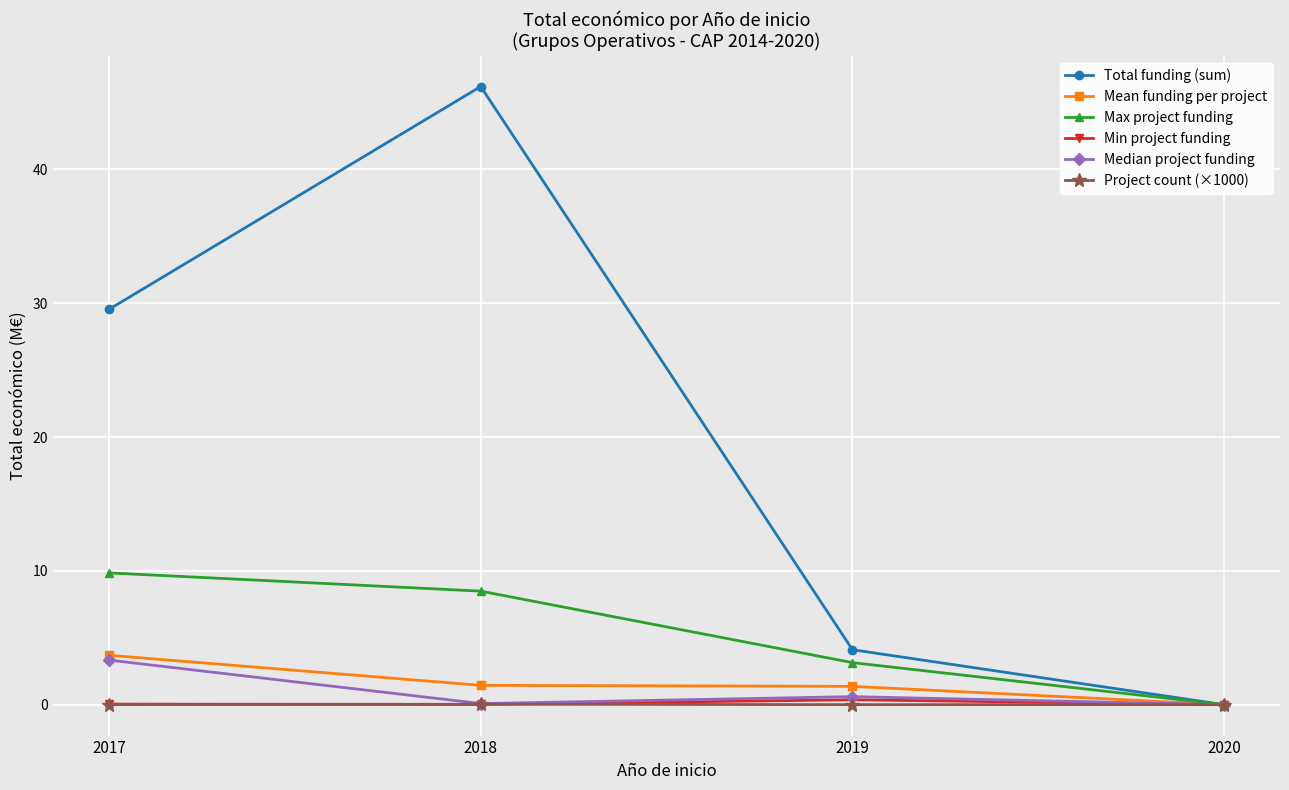

Which series has the largest range (max minus min)?

Total funding (sum)